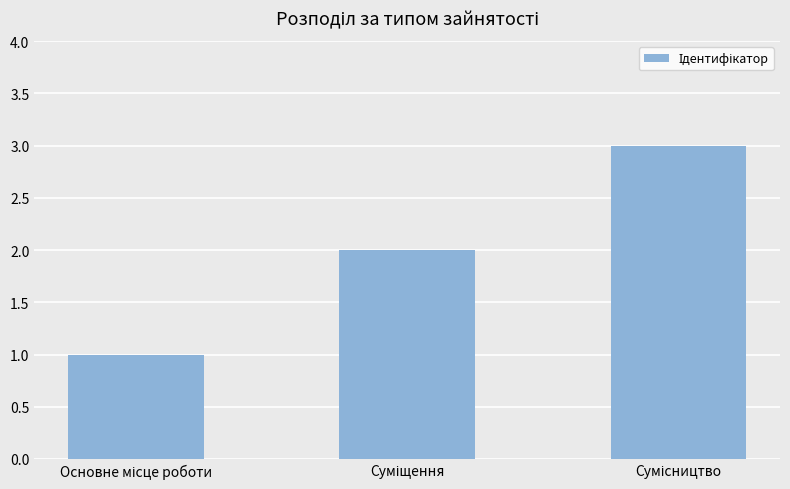

What is the sum of all values?

6